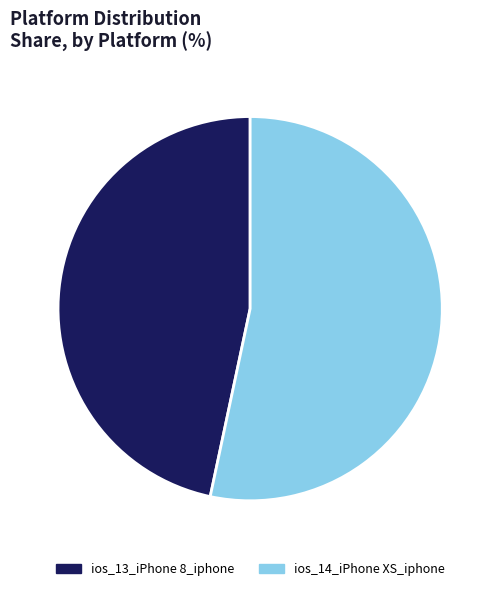

What is the largest slice in the pie chart?

ios_14_iPhone XS_iphone